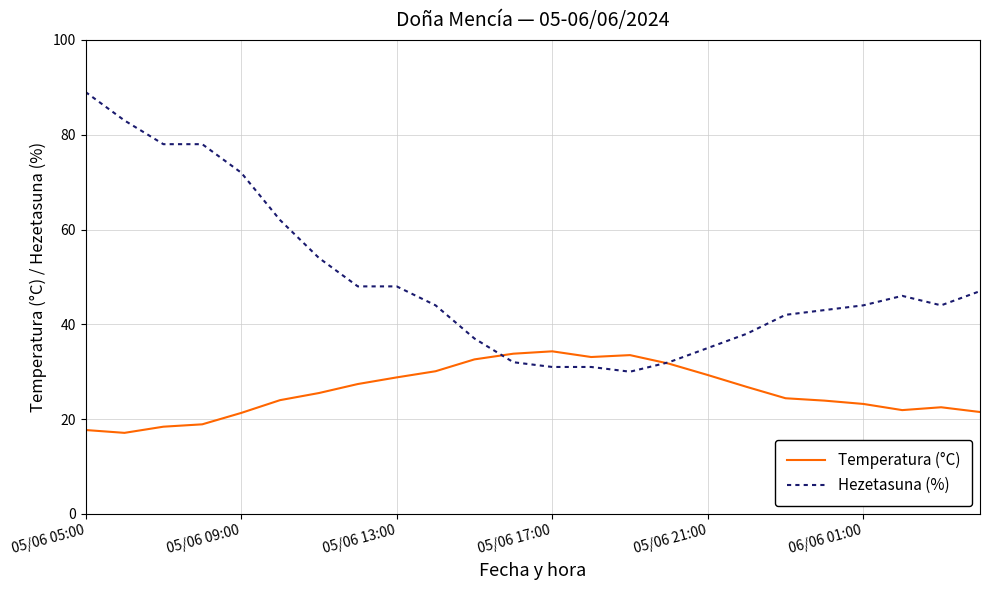

Which series has the largest total across all categories?

Hezetasuna (%)